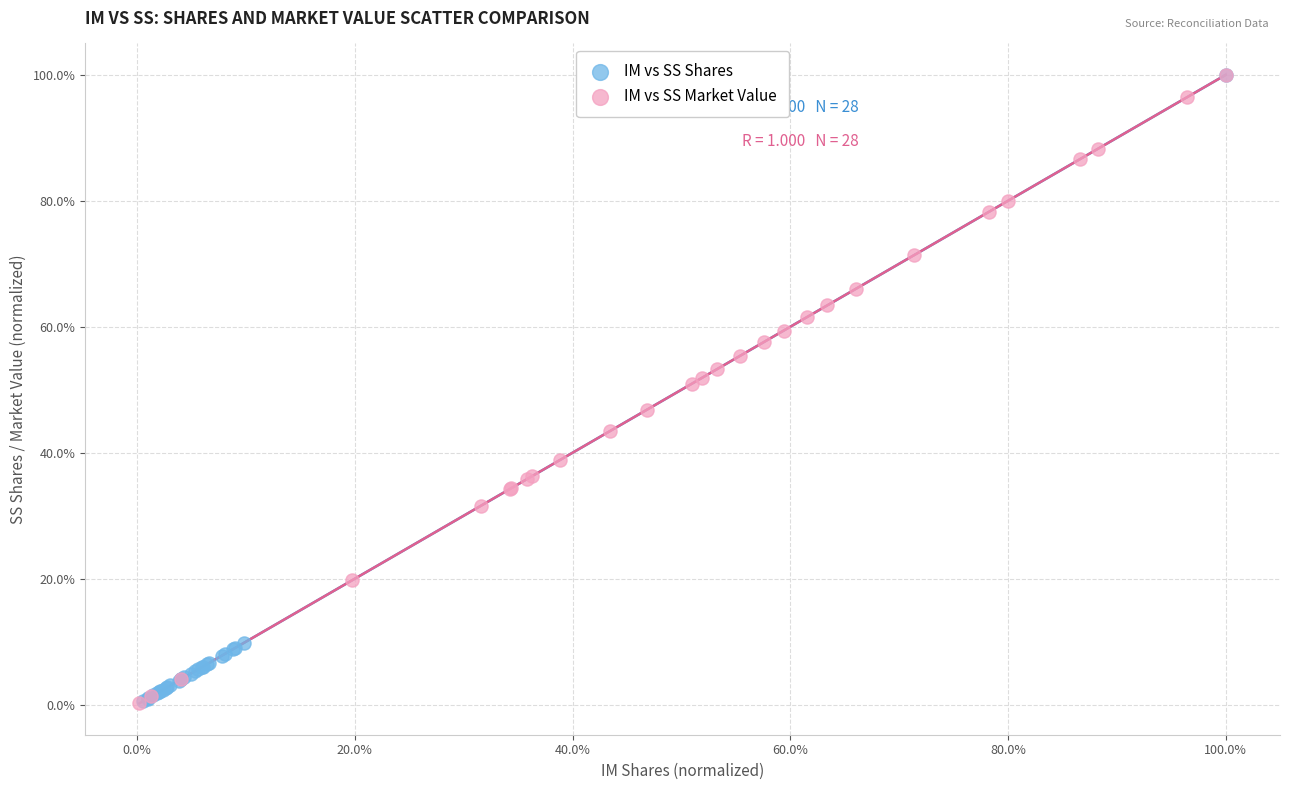

What are all the series names shown in the legend?

IM vs SS Shares, IM vs SS Market Value